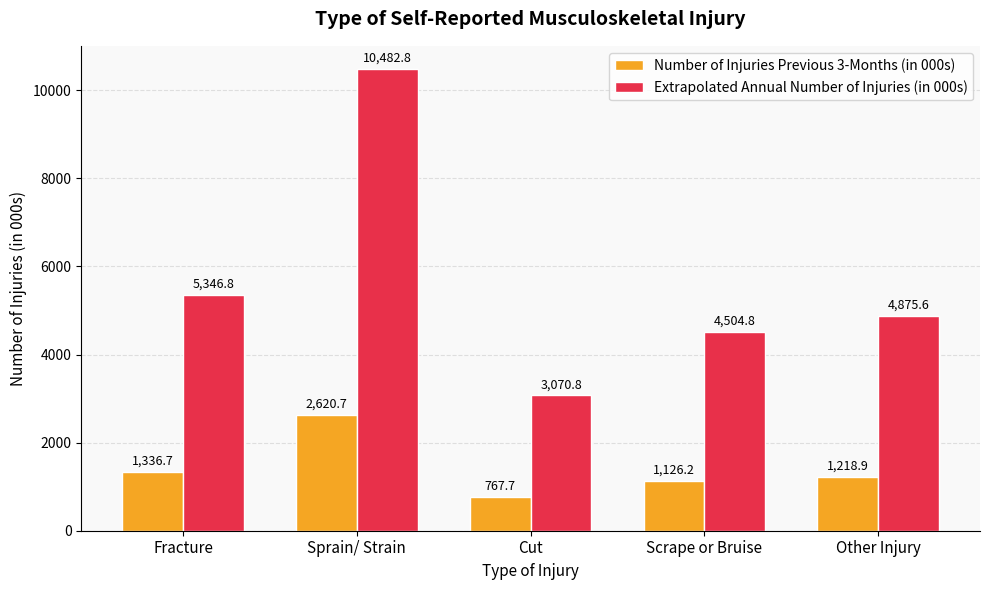

How many bars are there in each group?

2